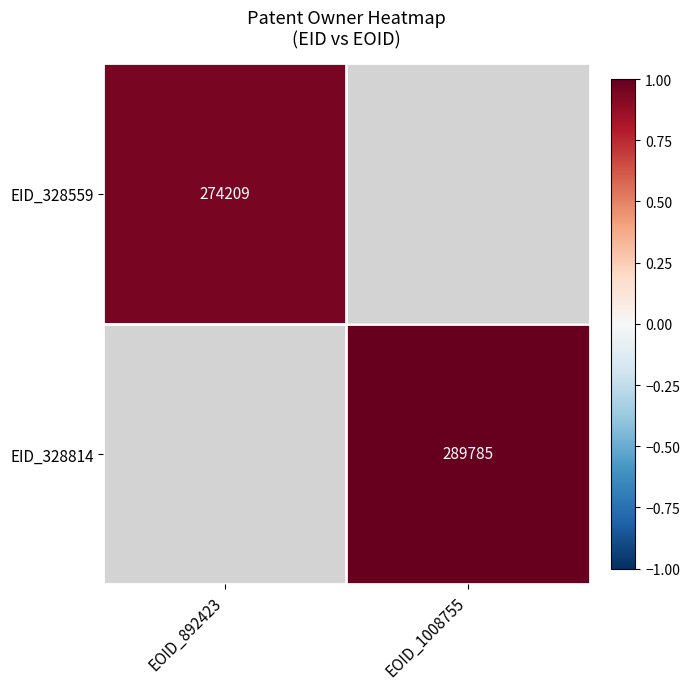

Which label corresponds to the largest value in the chart?

EOID_1008755